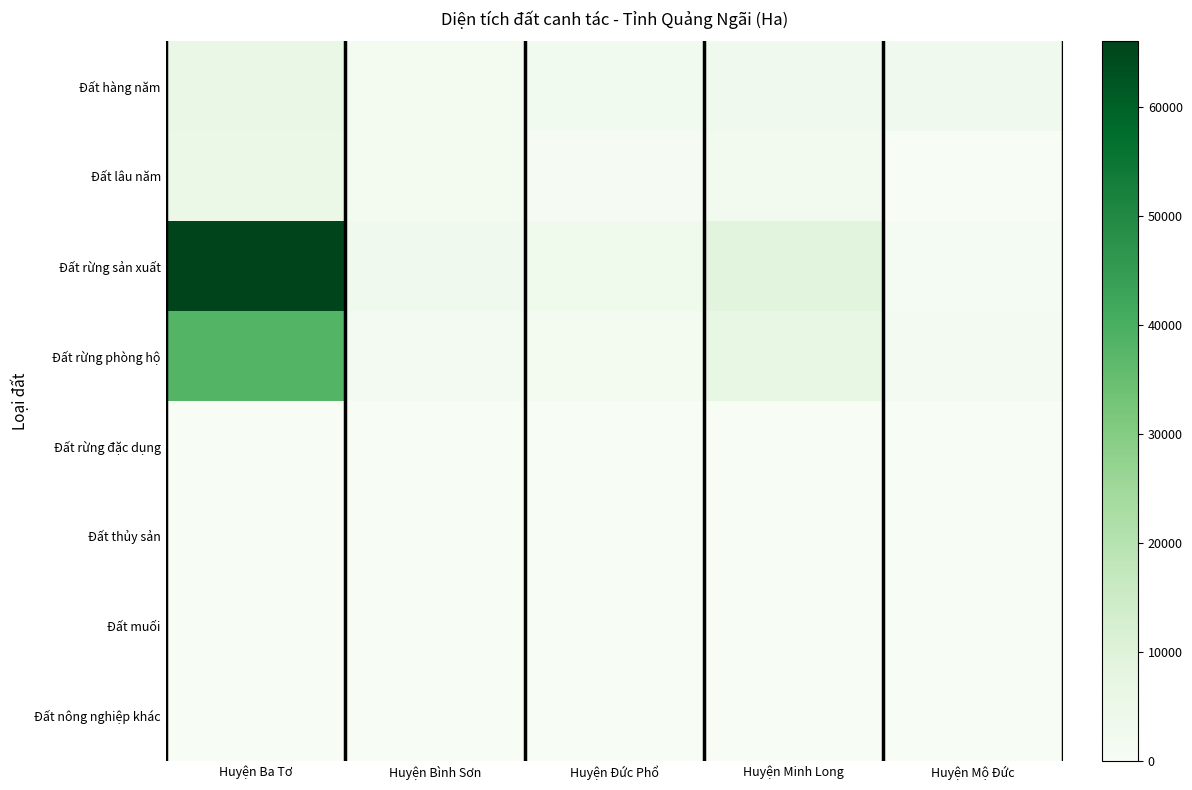

At which category is the sum across all series the highest?

Huyện Ba Tơ